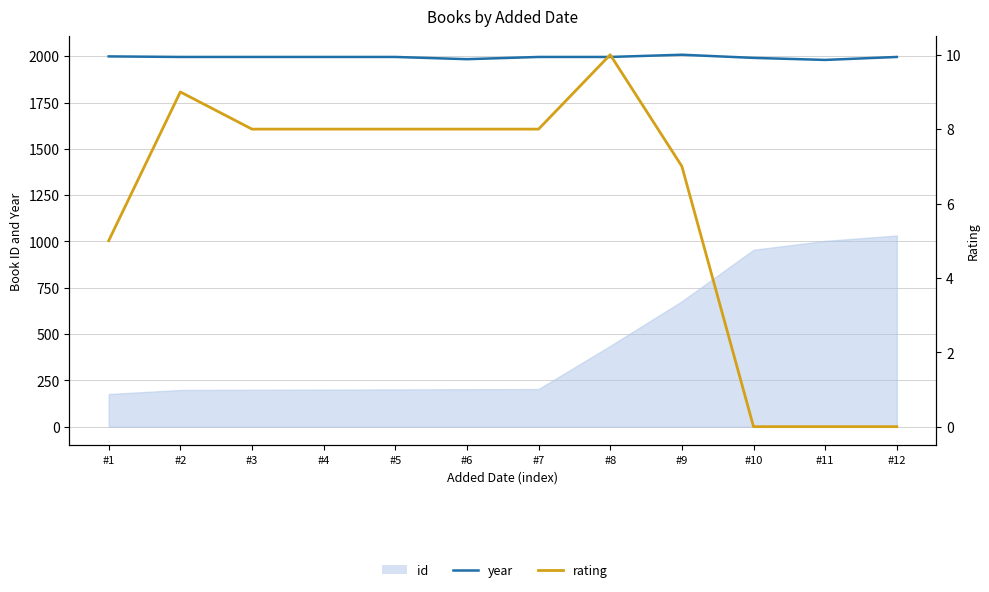

Where does the year series first go above 1996?

#1